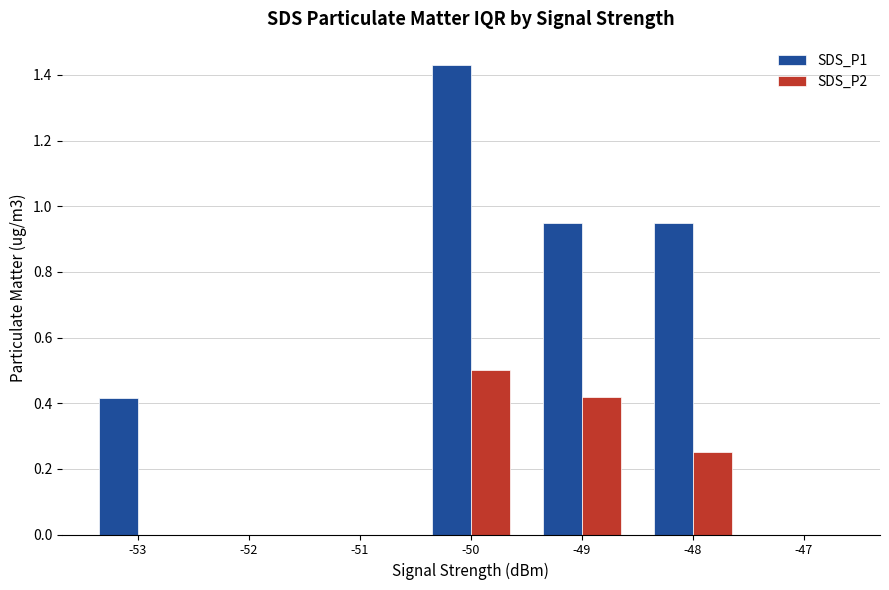

Which category has the highest value across all series?

-50